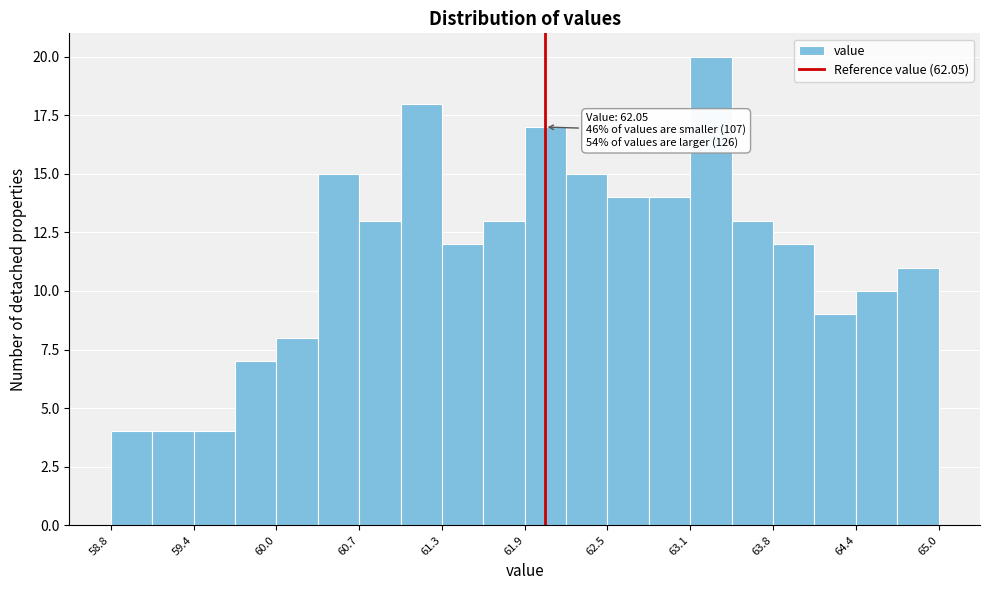

Read against the x-axis, roughly where is the centre of the tallest bar?

63.3